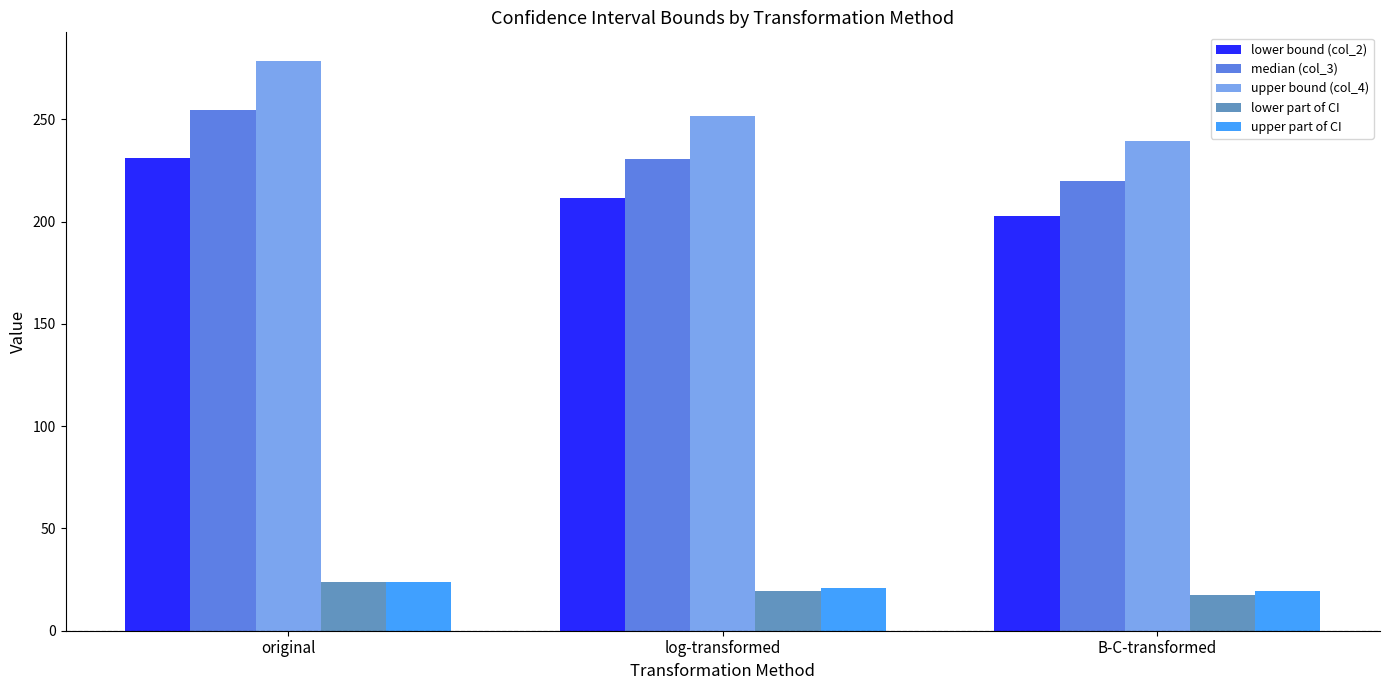

What is the difference between the highest and lowest values at log-transformed?

232.5